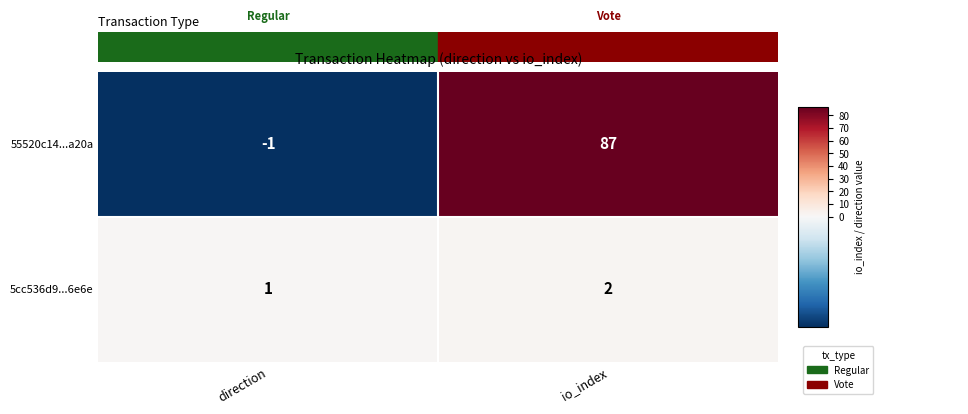

At which label is 5cc536d9...6e6e closest to 1?

direction